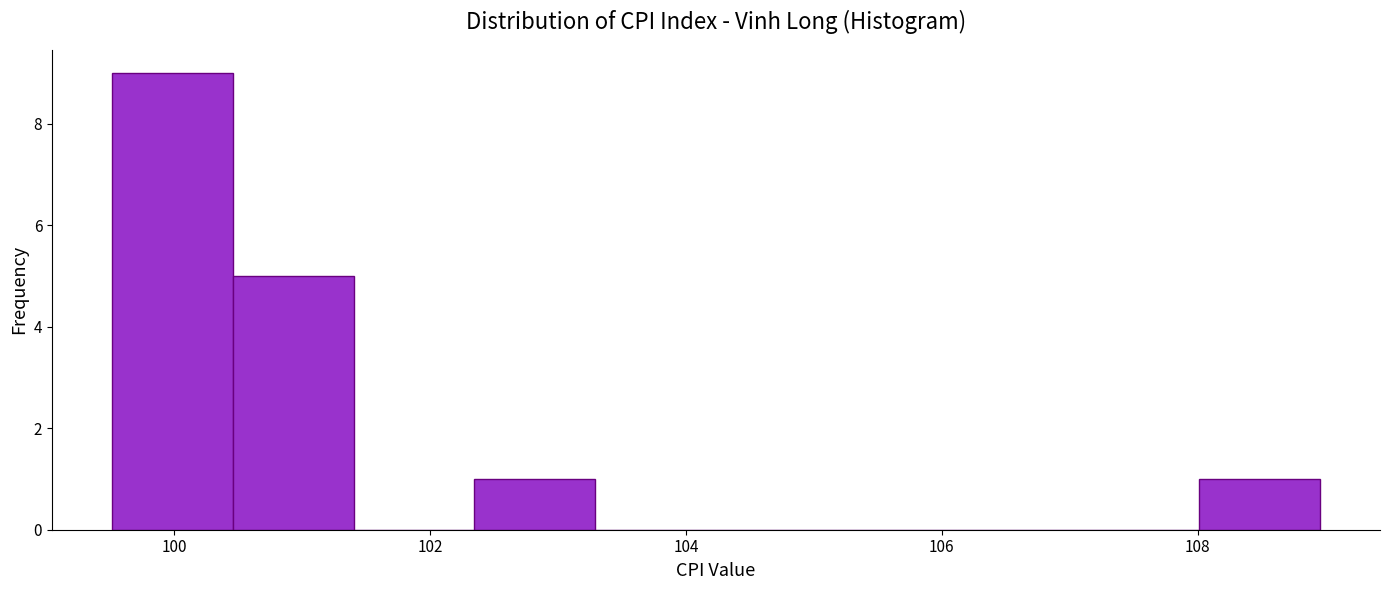

How tall is the bar that spans 99.6 to 100.4 on the x-axis? Neither the bar edges nor the heights are printed on the chart, so give them approximately, as read against the axes.

9